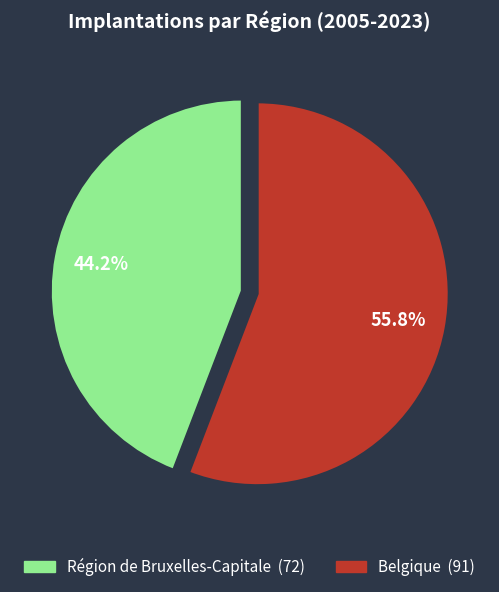

How many segments does this pie chart have?

2